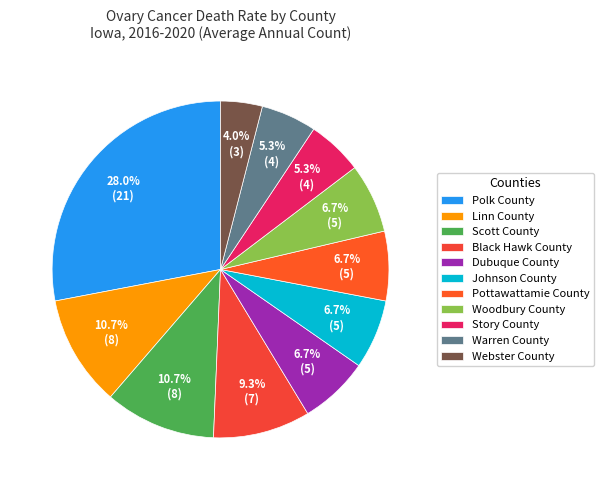

To the nearest percent, what is the difference between the largest and smallest slice percentages?

24%